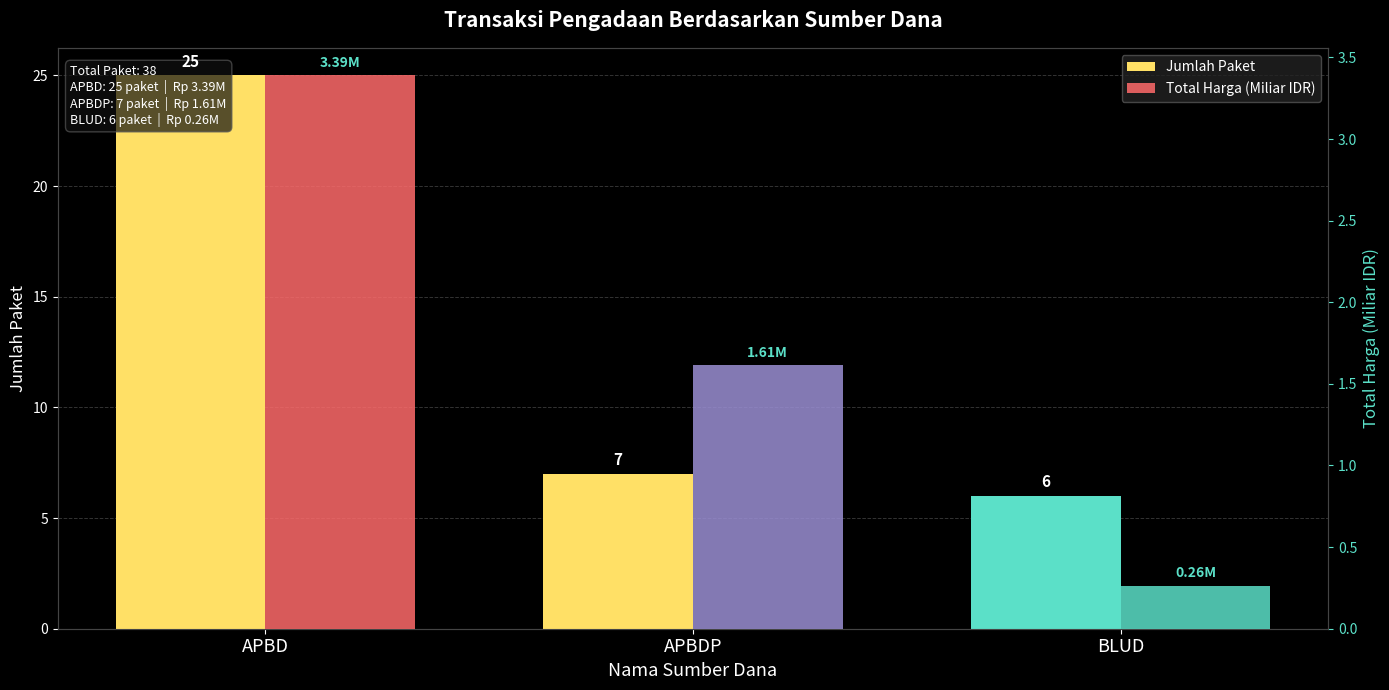

Which series has the largest total across all categories?

Jumlah Paket